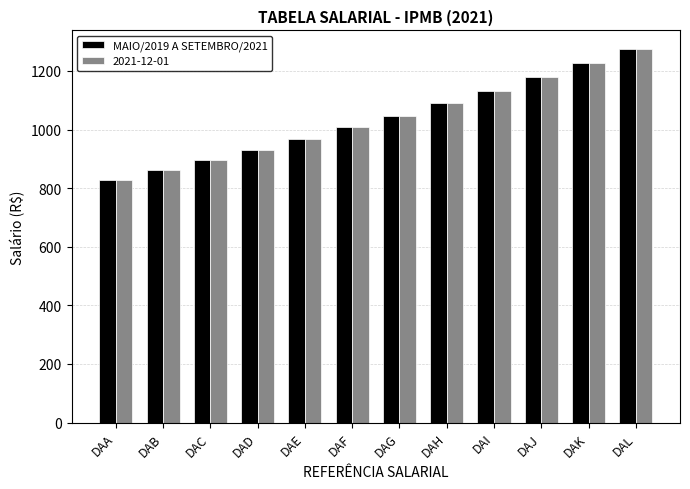

Rank the categories by MAIO/2019 A SETEMBRO/2021 value from lowest to highest.

DAA, DAB, DAC, DAD, DAE, DAF, DAG, DAH, DAI, DAJ, DAK, DAL